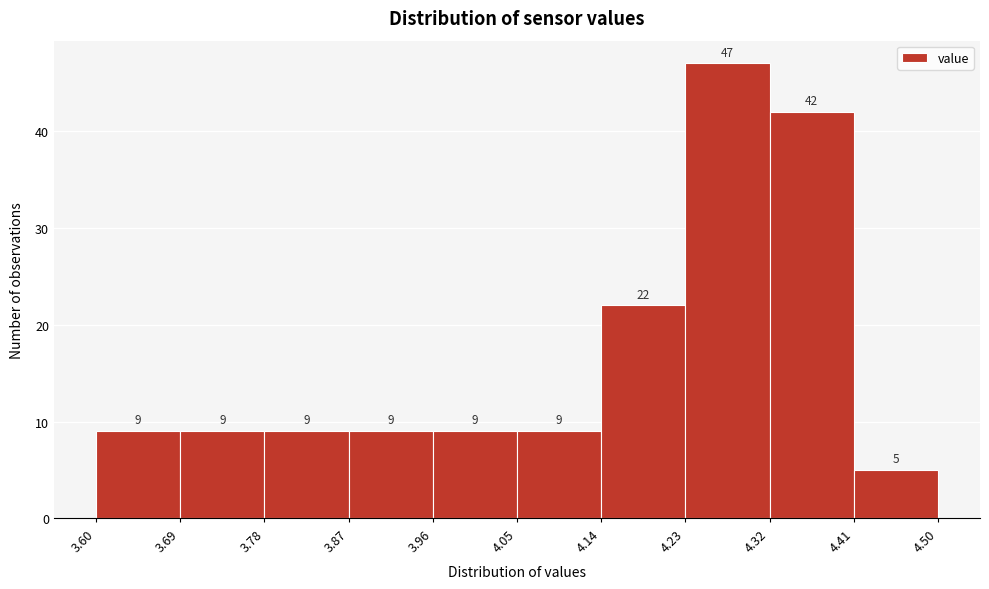

What is the height of the bar covering 3.60 to 3.69 on the x-axis?

9